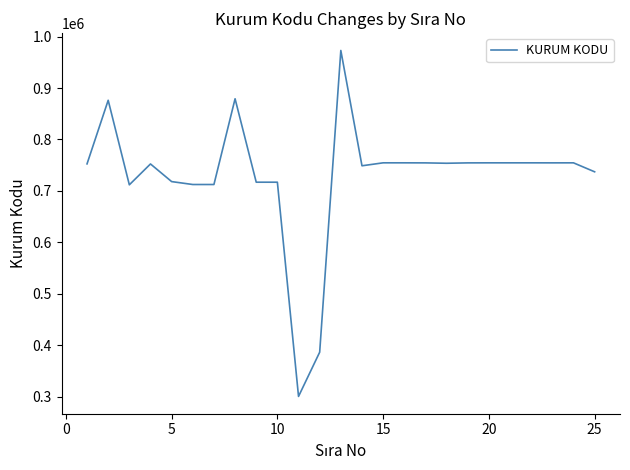

What is the minimum value shown in the chart?

300517